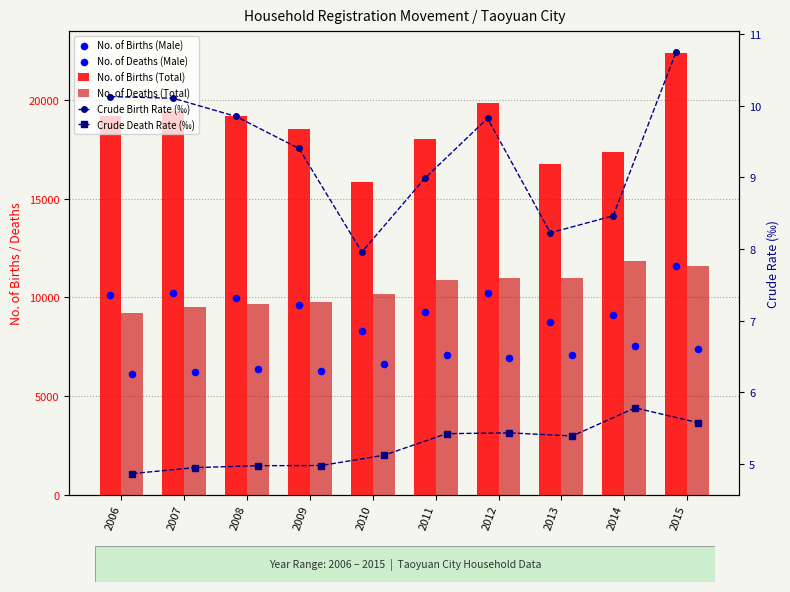

Is the value of No. of Births (Total) at 2014 greater than the value of Crude Death Rate (‰) at 2015?

Yes